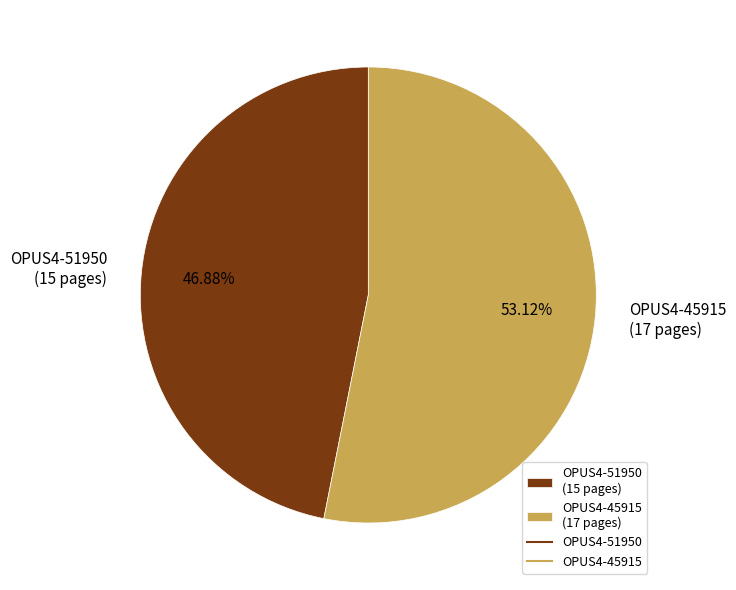

What percentage is NOT represented by OPUS4-45915?

46.9%